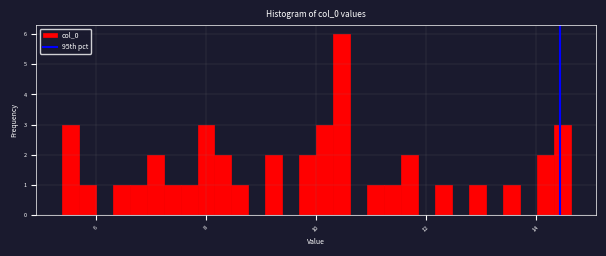

Around what value on the x-axis is the tallest bar? Give the approximate position of its centre, as read against the axis.

10.4